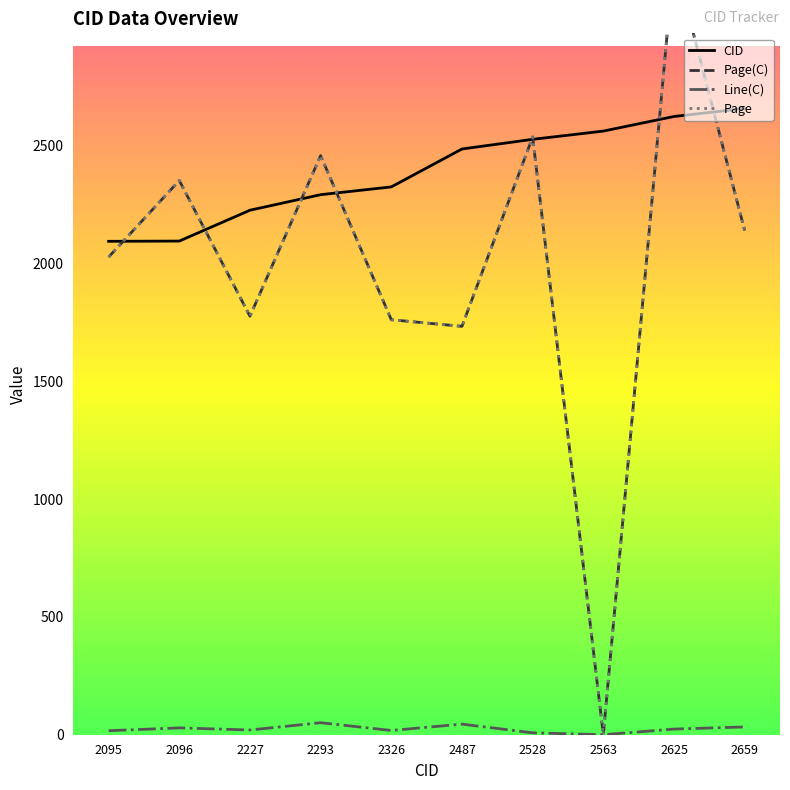

Reading left to right, list all the values displayed in this chart.

CID: 2095	2096	2227	2293	2326	2487	2528	2563	2625	2659
Page(C): 2028	2353	1777	2459	1762	1734	2538	0	3294	2141
Line(C): 17	29	20	51	18	45	8	0	24	33
Page: 2028	2353	1777	2459	1762	1734	2538	0	3294	2141